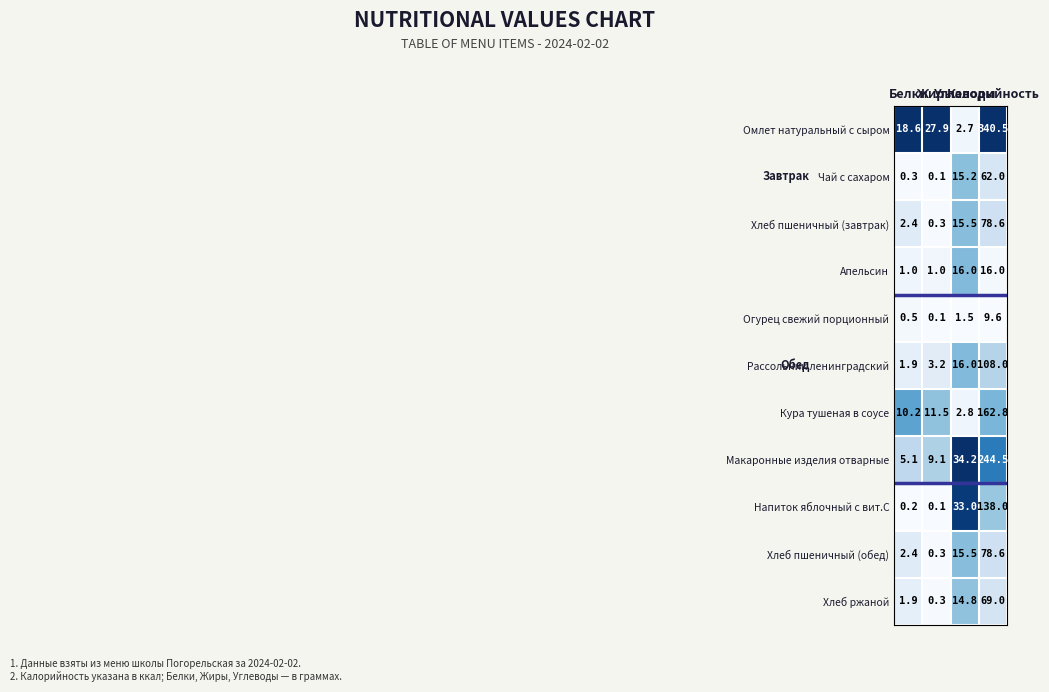

How many Апельсин values are between 1 and 16?

4